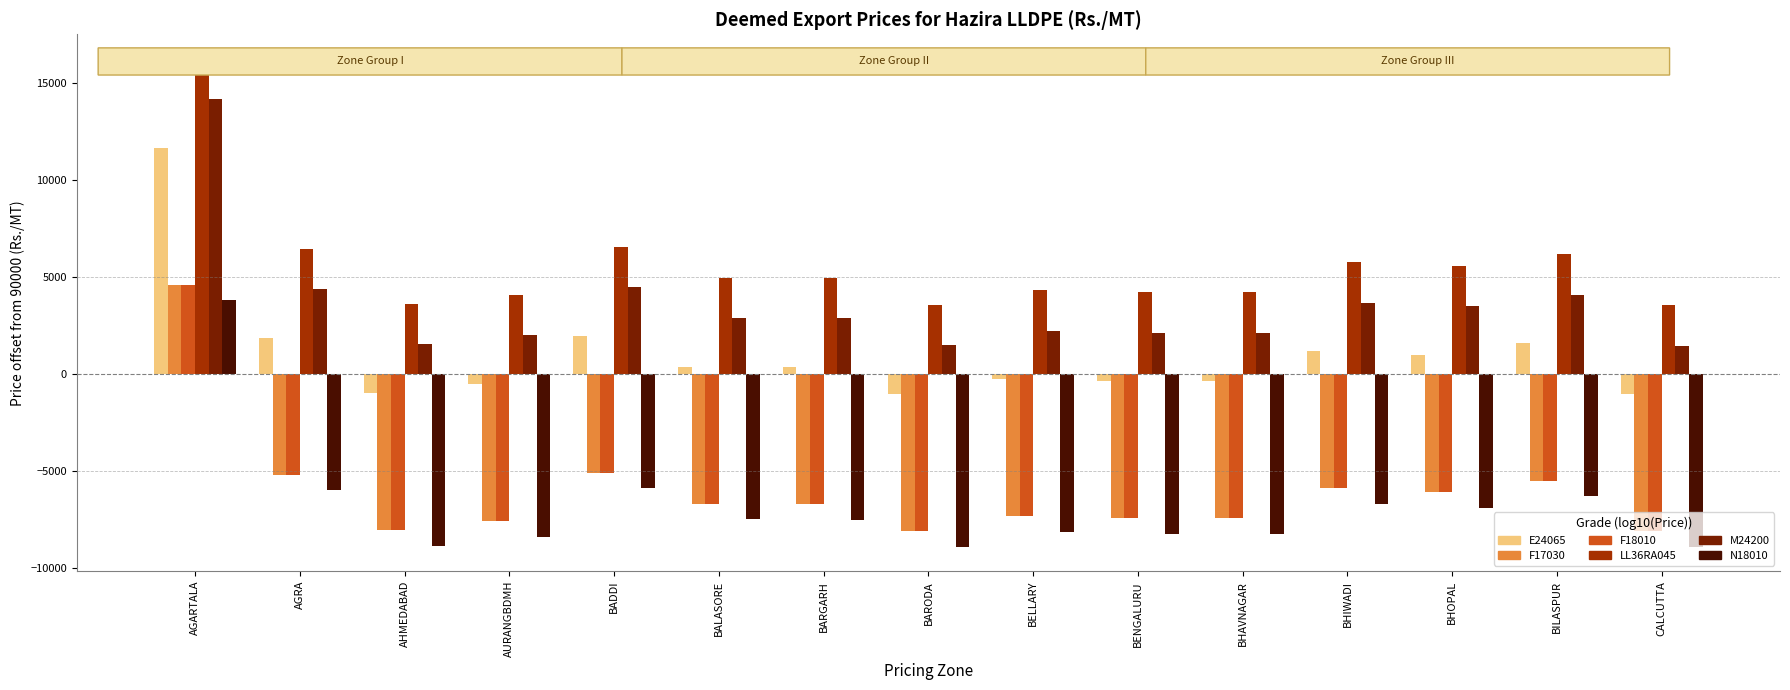

The value of E24065 at AHMEDABAD is -980. True or false?

True